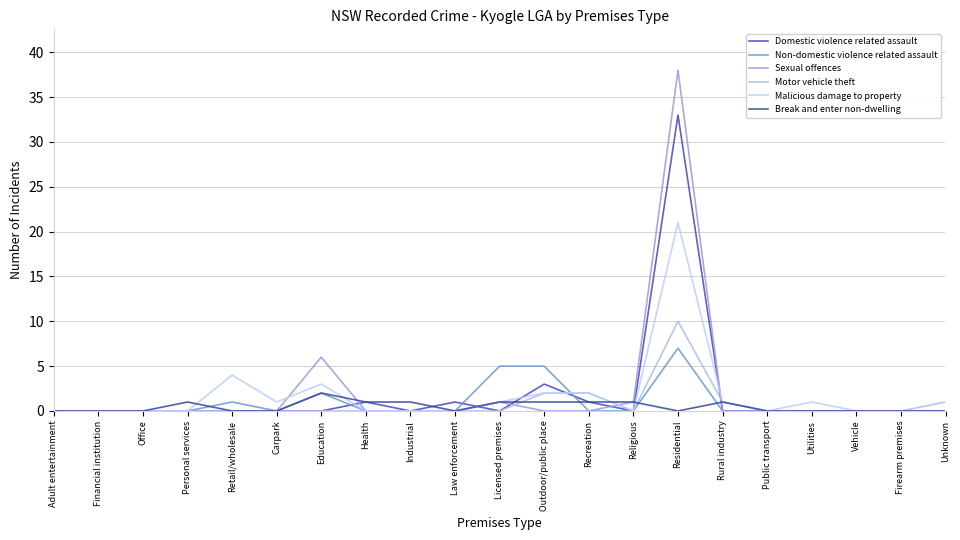

Which series has the largest total across all categories?

Sexual offences